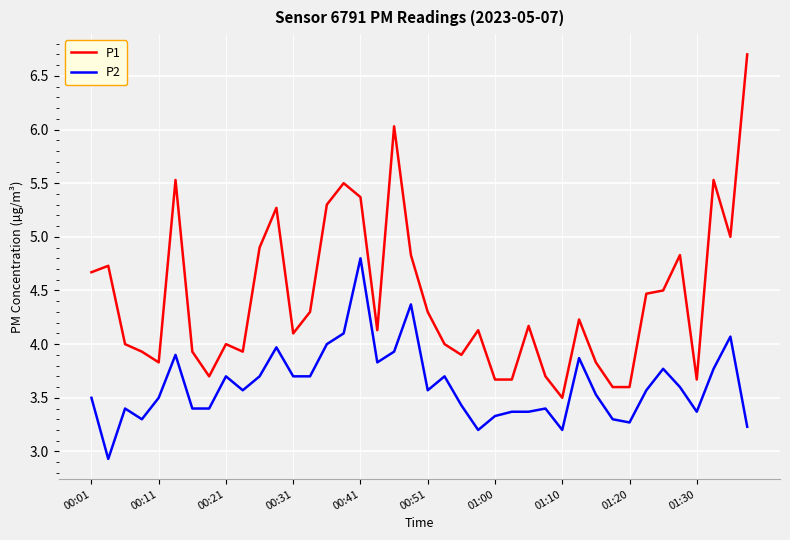

What is the maximum value shown in the chart?

6.7